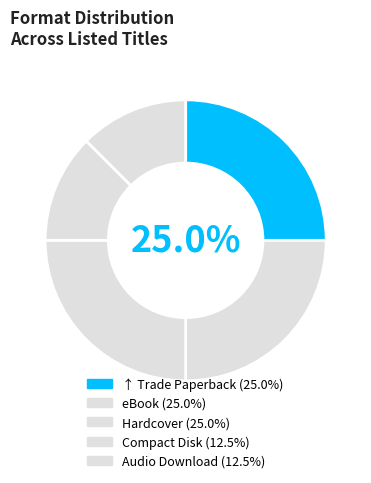

How many slices are in this pie chart?

5